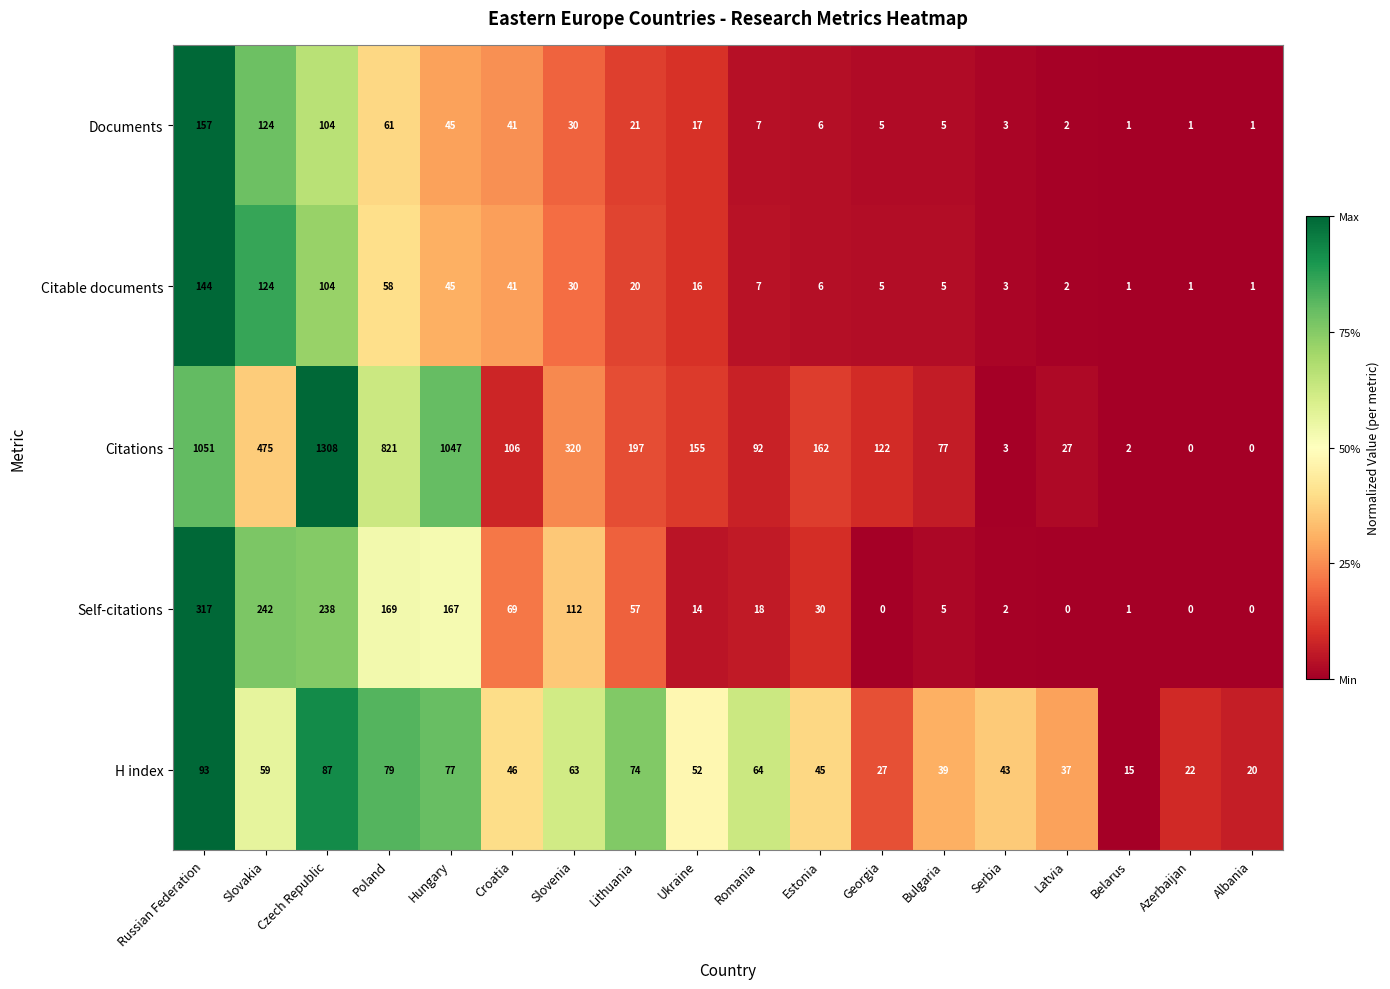

Which series has the widest spread of values?

Citations